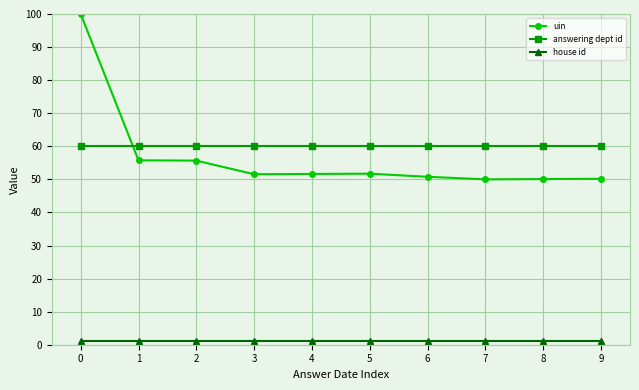

Count the number of categories in the chart.

10